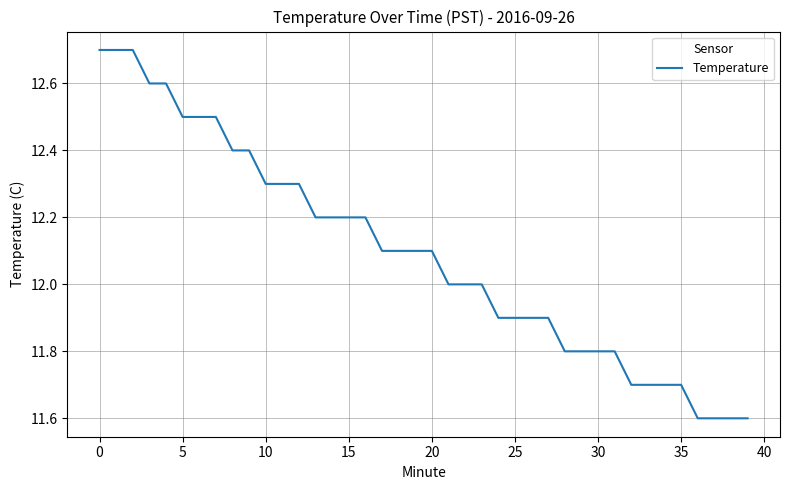

What is the greatest value displayed?

12.7